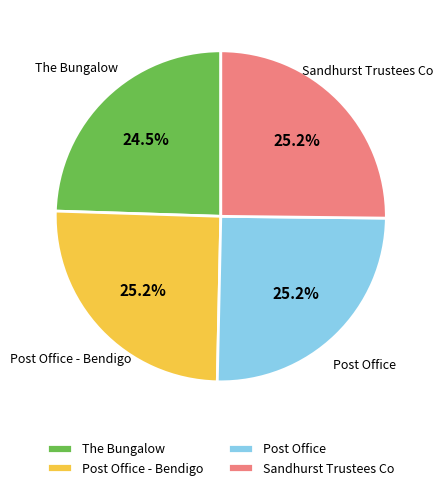

How much of the chart is everything except The Bungalow?

75.5%